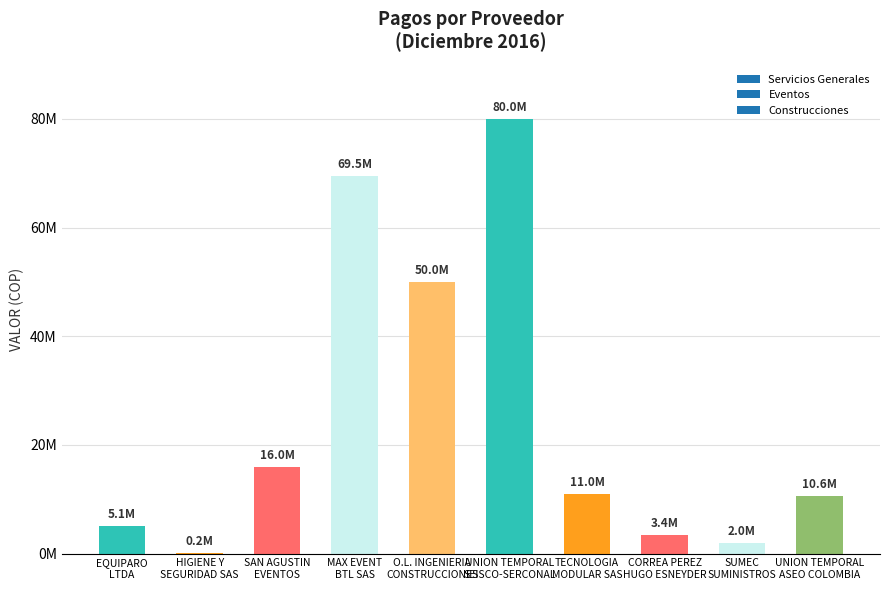

Reading left to right, what are all the values shown in this chart?

5095000.0	170000.0	15959800.0	69527200.0	50000000.0	79999976.1	11048507.7	3413034.0	1997944.0	10627029.3